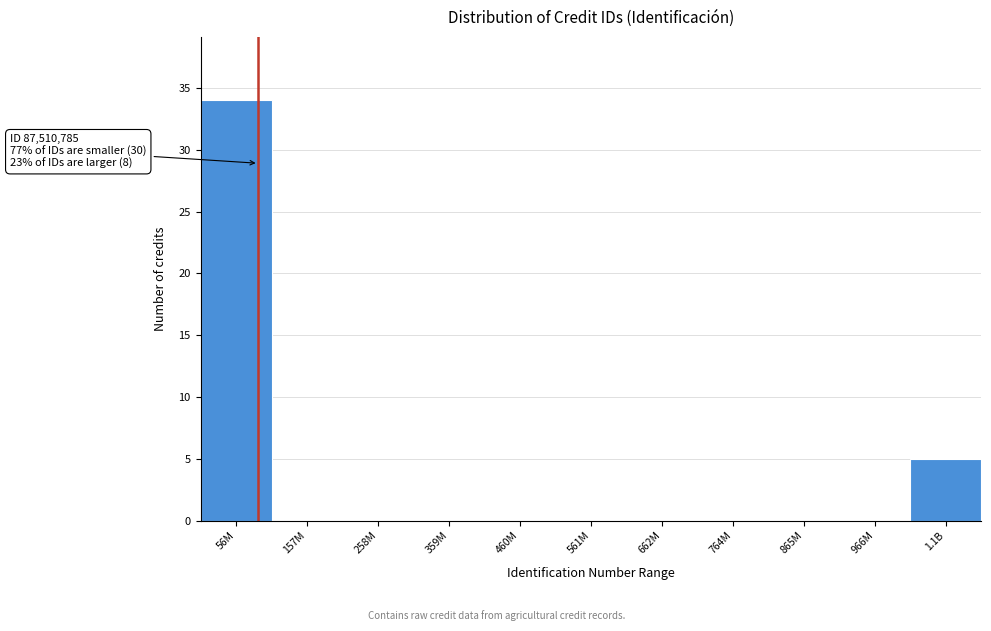

Reading left to right, list all the values displayed in this chart.

56M=34	157M=0	258M=0	359M=0	460M=0	561M=0	662M=0	764M=0	865M=0	966M=0	1.1B=5